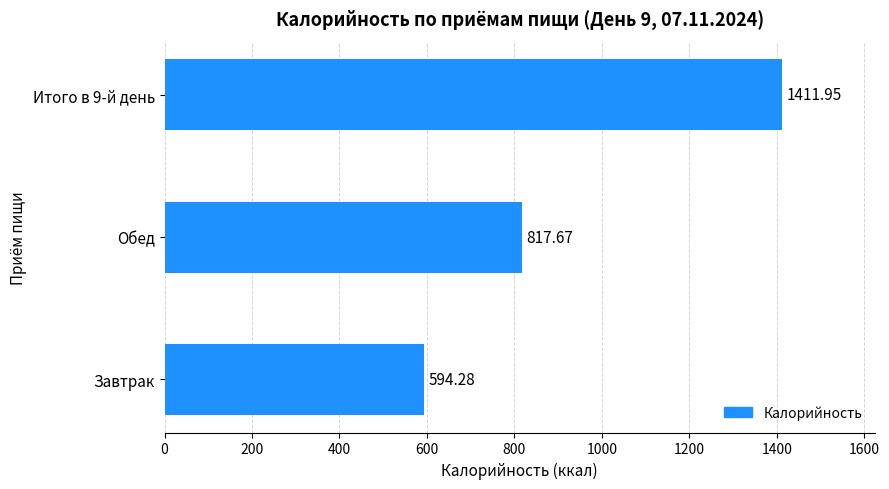

Rank the categories by value from lowest to highest.

Завтрак, Обед, Итого в 9-й день